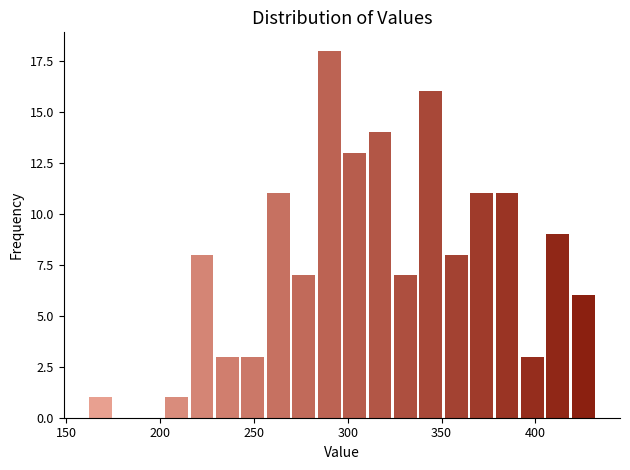

Around what value on the x-axis is the tallest bar? Give the approximate position of its centre, as read against the axis.

290